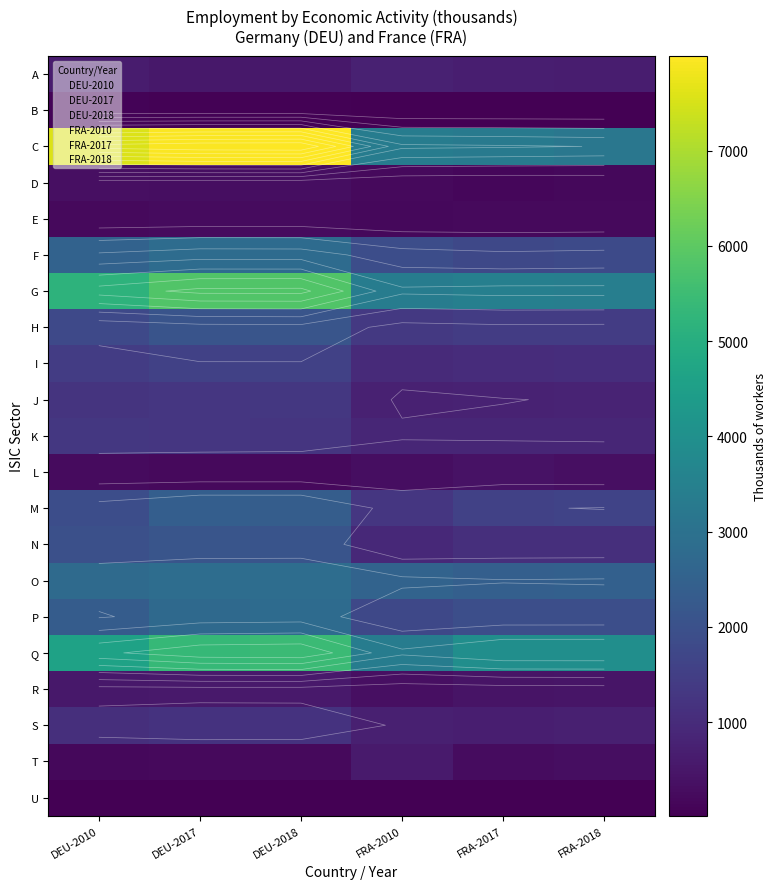

How many values in the K series exceed 1255?

2